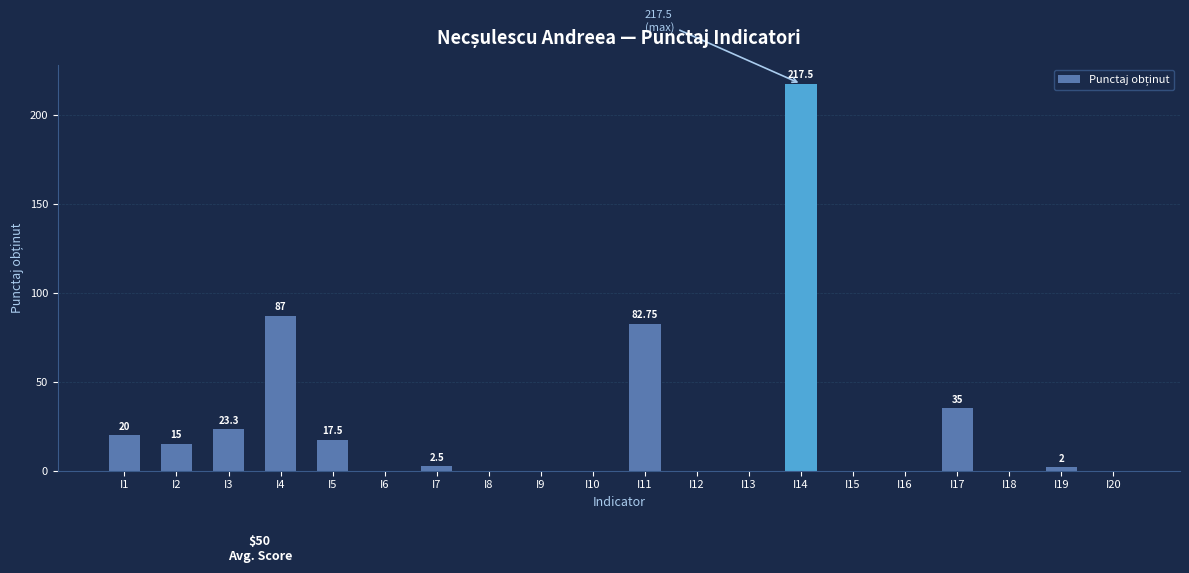

Between I1 and I9, which is larger?

I1